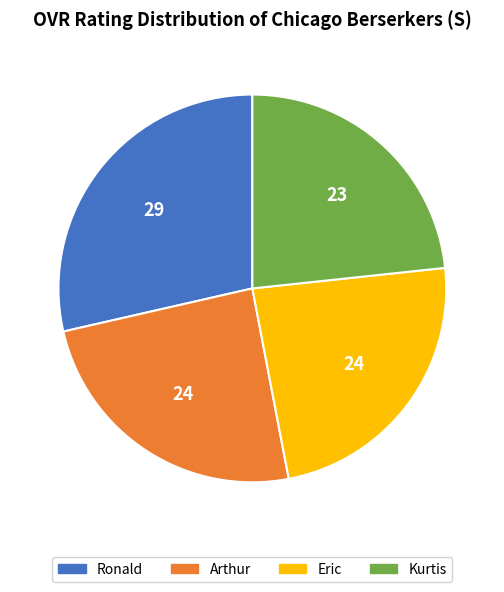

Is the sum of Ronald and Arthur greater than half?

Yes